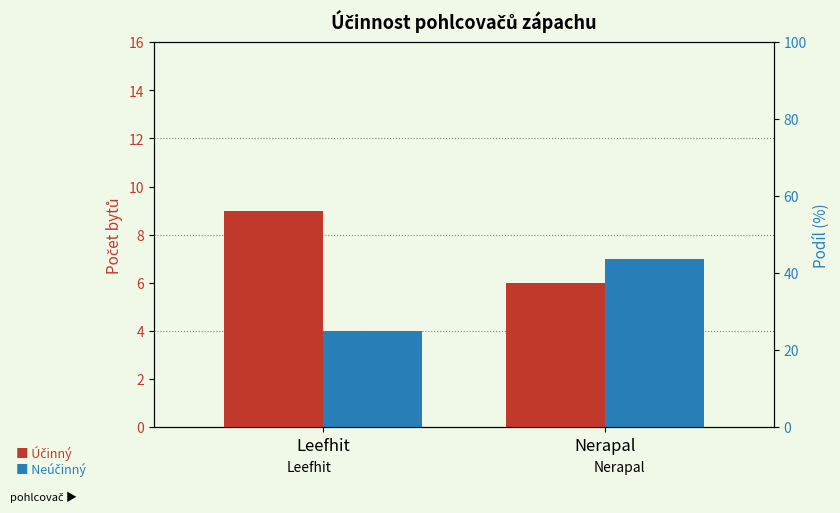

What is the sum of the Neúčinný values at Nerapal and Leefhit?

11